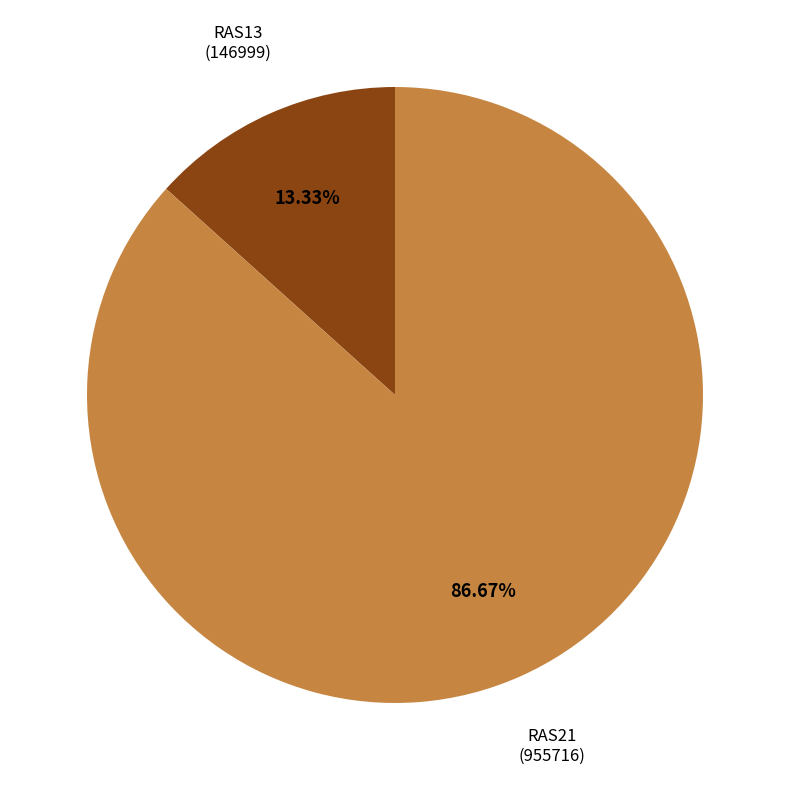

Combined, do RAS13 and RAS21 account for over 50%?

Yes